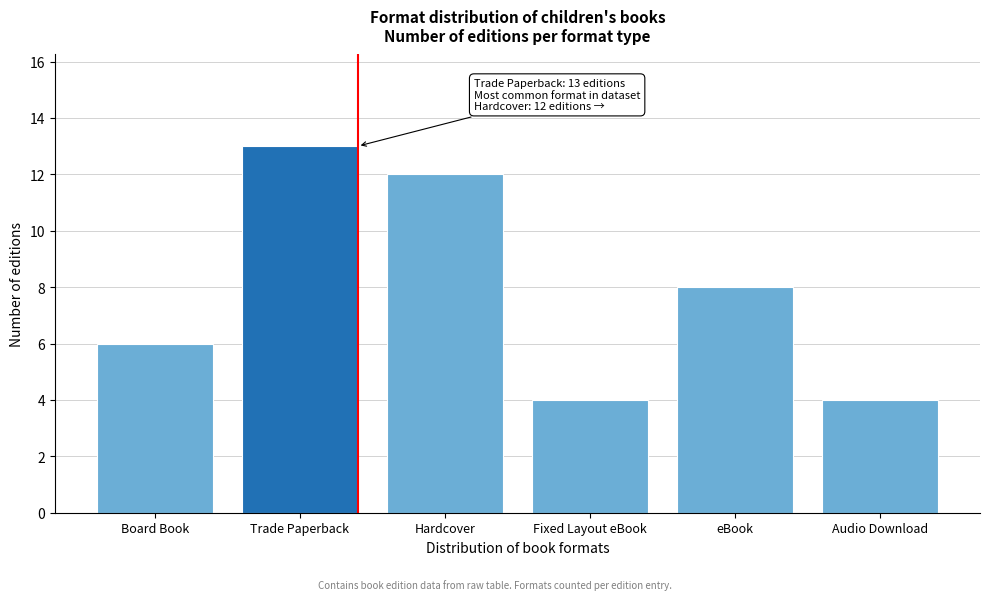

Reading left to right, what are all the values shown in this chart?

Board Book=6	Trade Paperback=13	Hardcover=12	Fixed Layout eBook=4	eBook=8	Audio Download=4